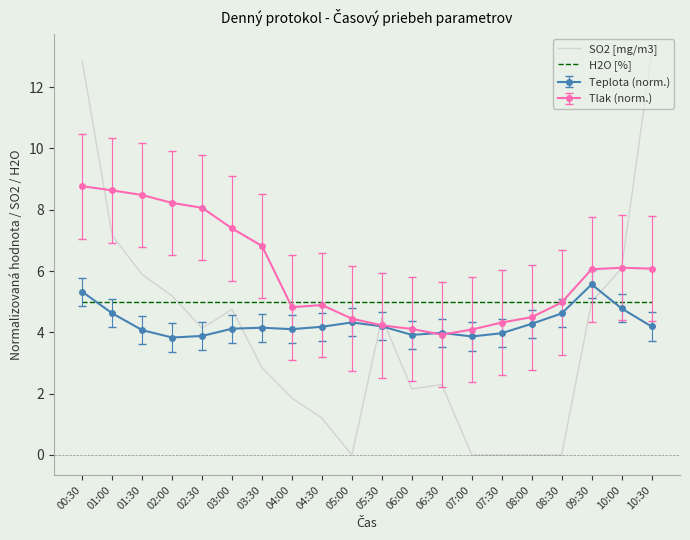

What value does the H2O [%] series have at 03:30?

5.0